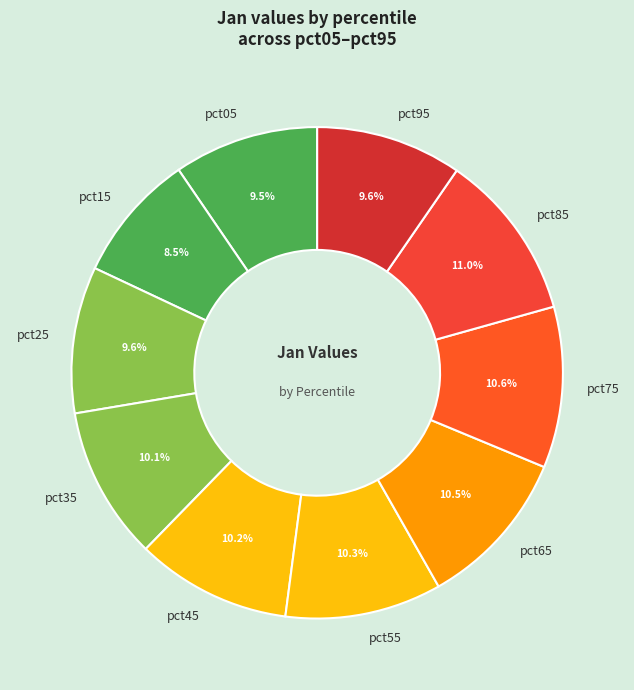

The pct95 slice represents 10% of the pie. True or false?

True